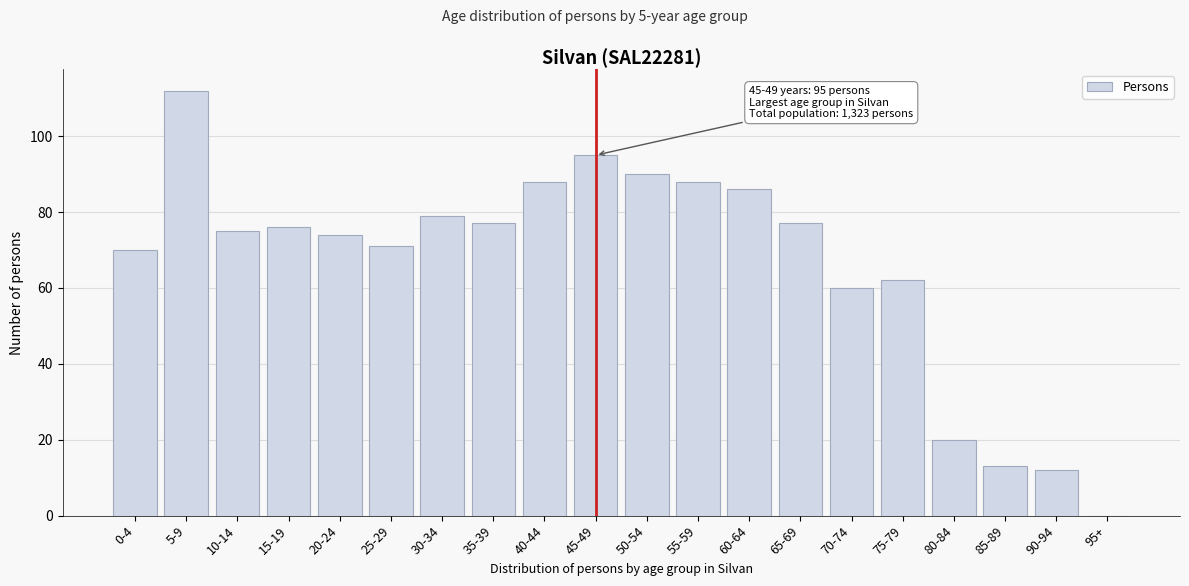

Reading left to right, transcribe all the data shown in this chart.

0-4=70	5-9=112	10-14=75	15-19=76	20-24=74	25-29=71	30-34=79	35-39=77	40-44=88	45-49=95	50-54=90	55-59=88	60-64=86	65-69=77	70-74=60	75-79=62	80-84=20	85-89=13	90-94=12	95+=0